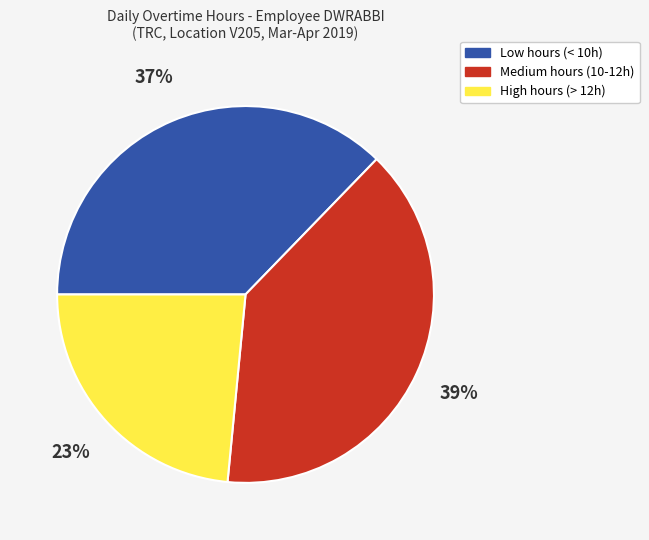

Do Medium hours (10-12h) and High hours (> 12h) together represent more than half of the pie?

Yes